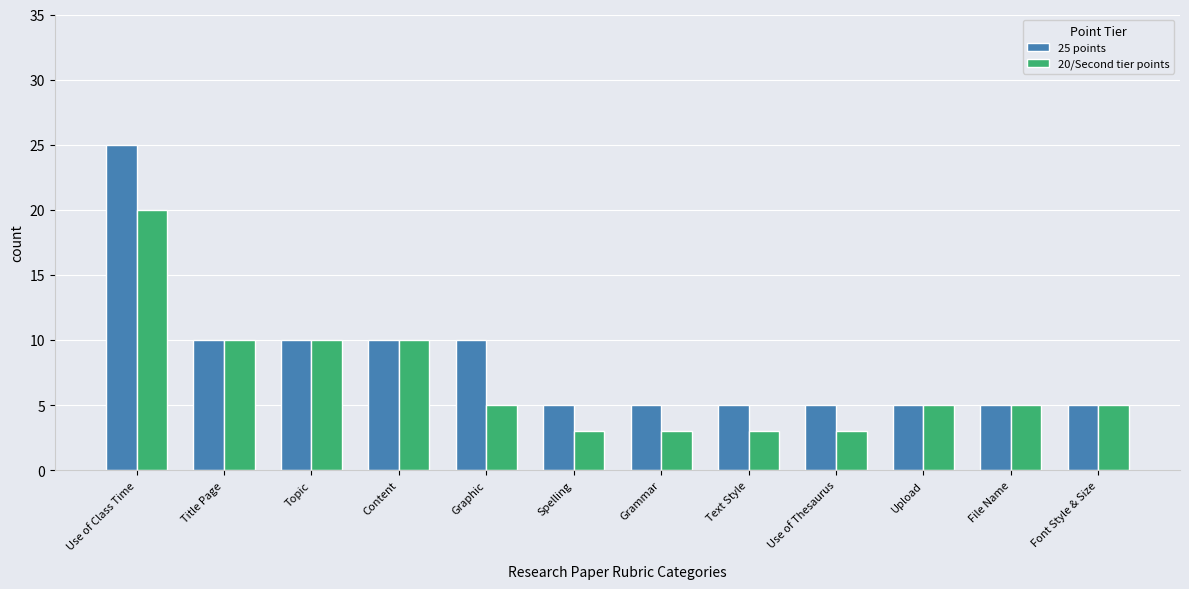

At which category is the sum across all series the highest?

Use of Class Time